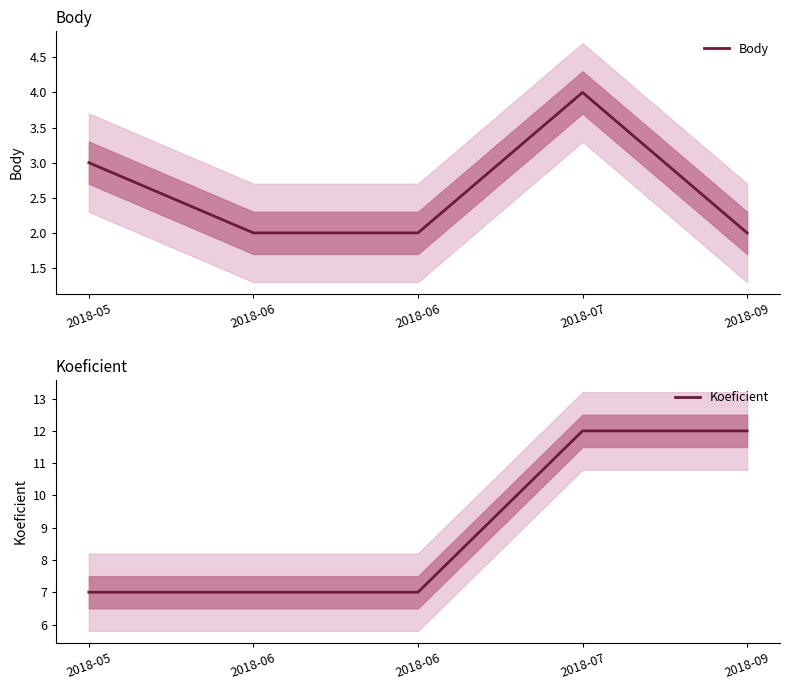

Rank the series by their average value, from lowest to highest.

Body, Koeficient